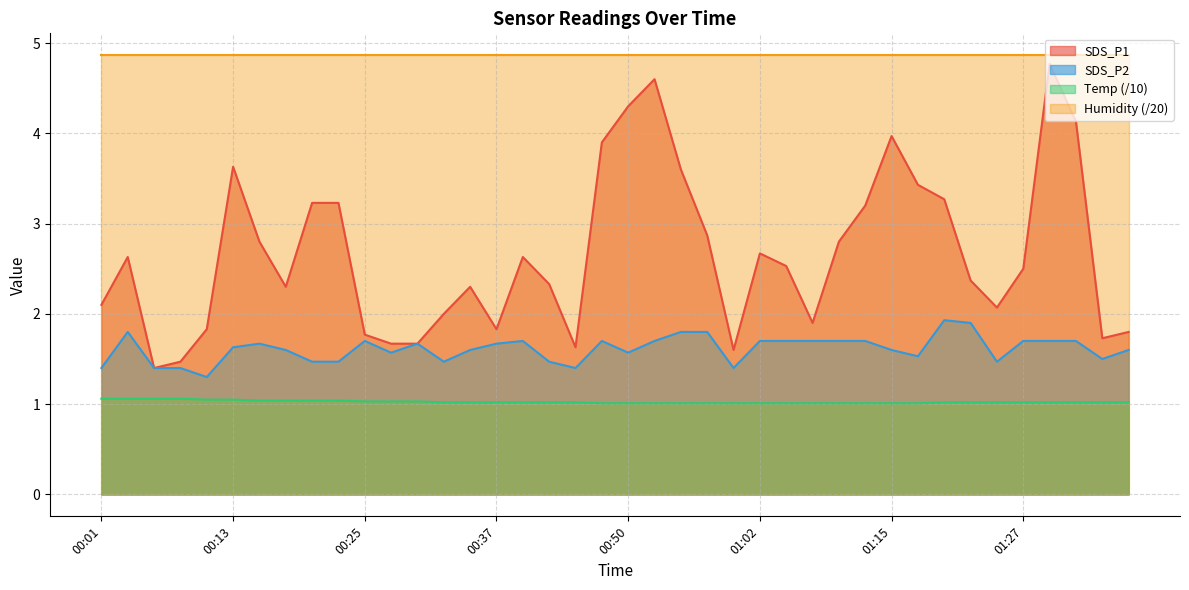

At how many categories does at least one series exceed 1?

40